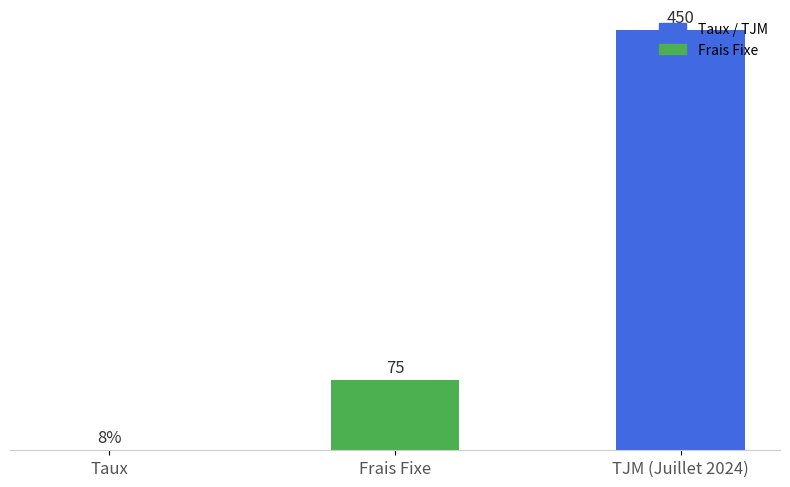

At which category does the chart reach its peak across all series?

TJM (Juillet 2024)